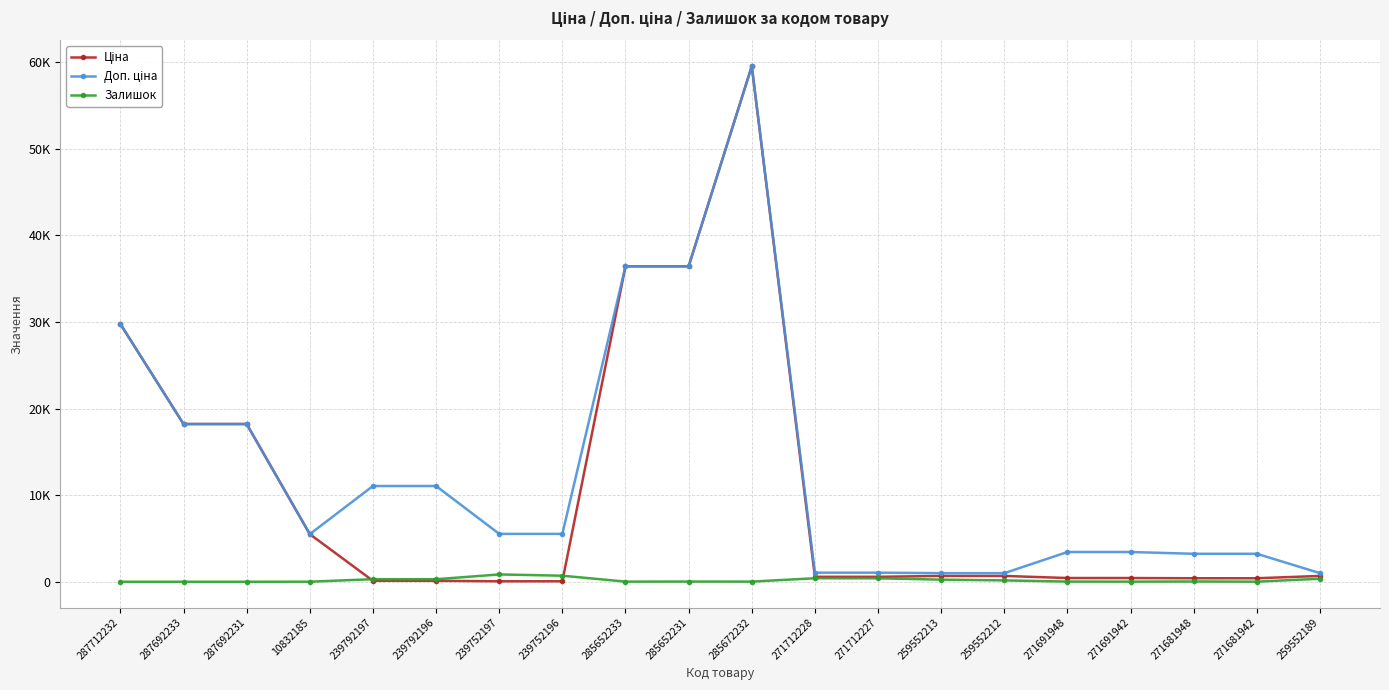

What is the average value of the Доп. ціна series?

12781.0